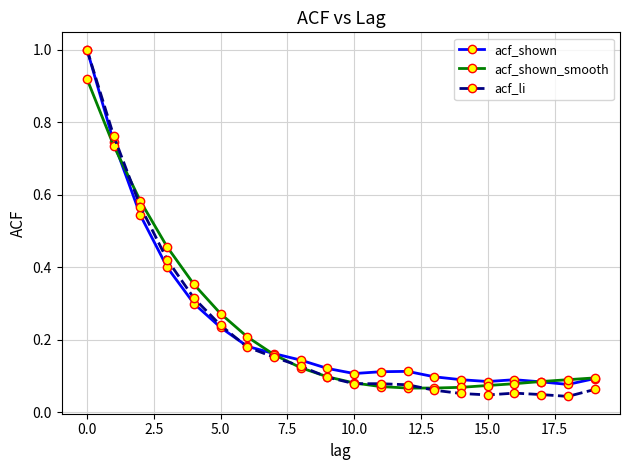

True or false: acf_li and acf_shown cross at least once.

True